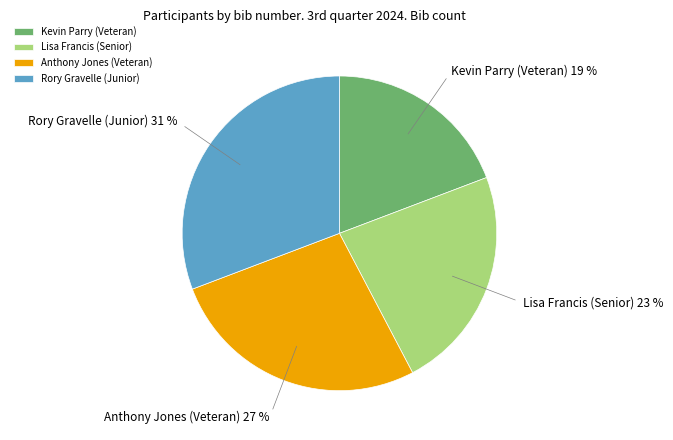

Count the number of slices in the pie.

4